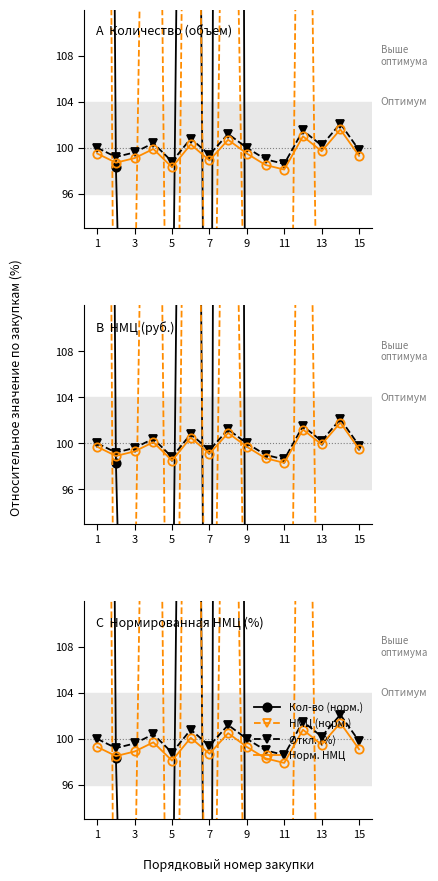

After their last crossing, which series has the higher values: НМЦ (норм.) or Норм. НМЦ?

Норм. НМЦ